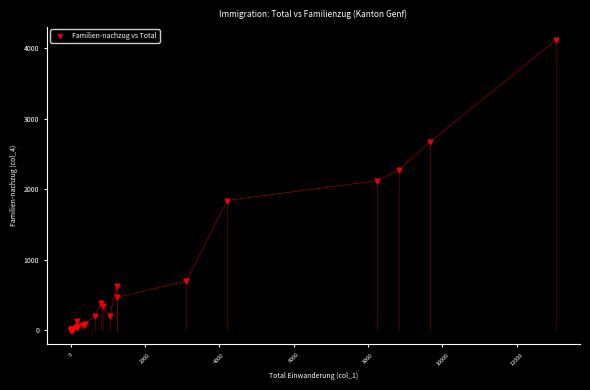

What Y value in the scatter plot is closest to 2057?

2118